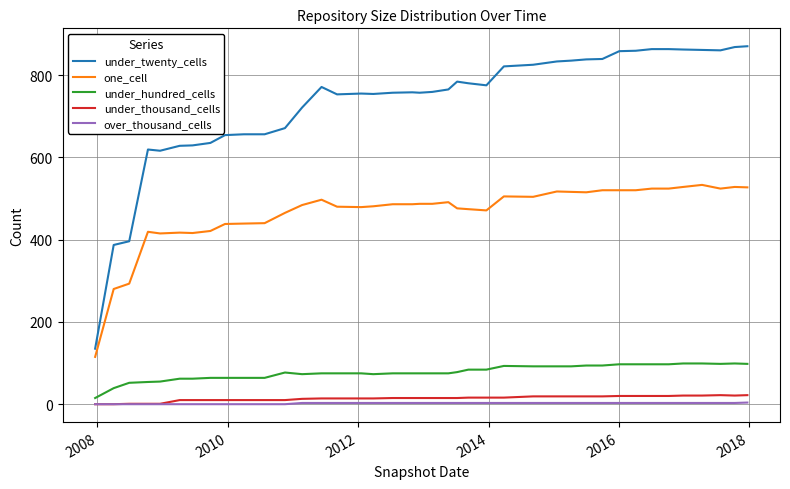

How many series are shown in this chart?

5